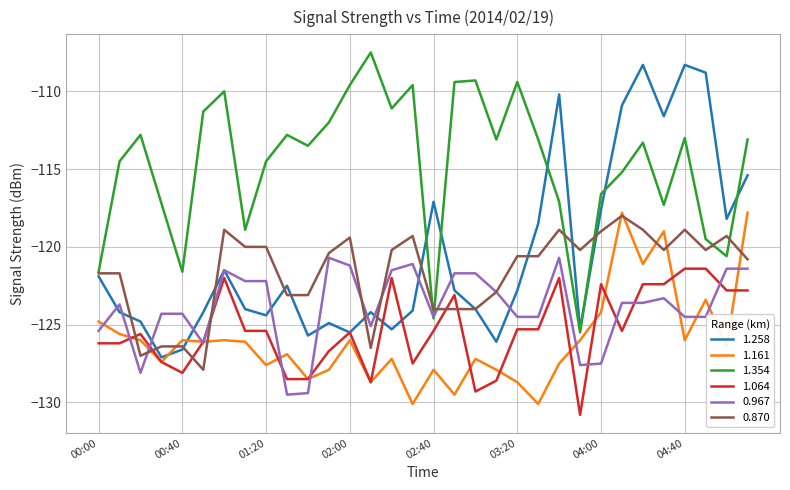

How many lines are shown in the chart?

6